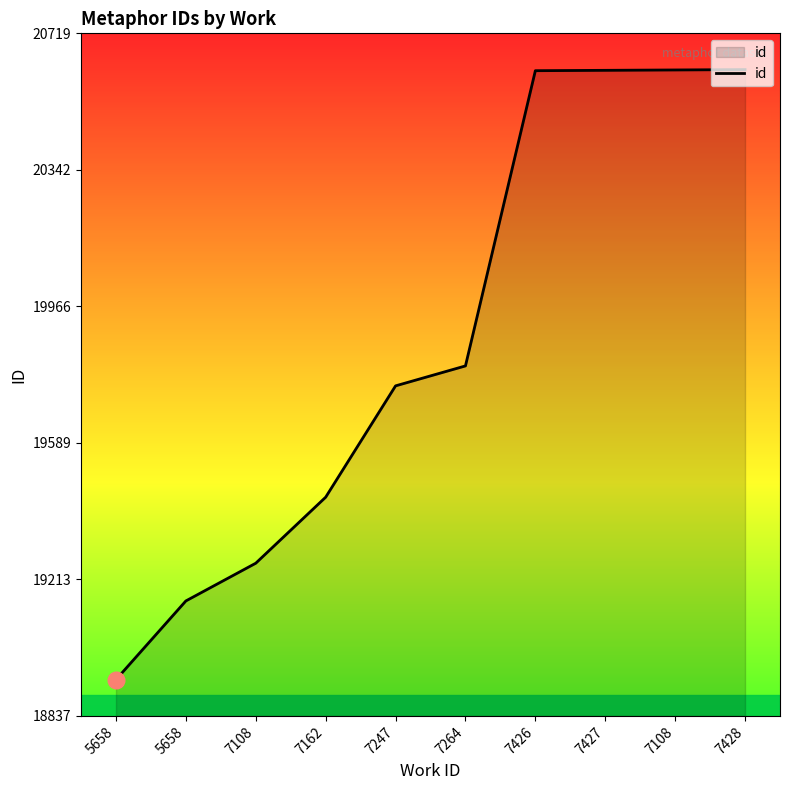

Rank the categories by value from lowest to highest.

5658, 5658, 7108, 7162, 7247, 7264, 7426, 7427, 7108, 7428